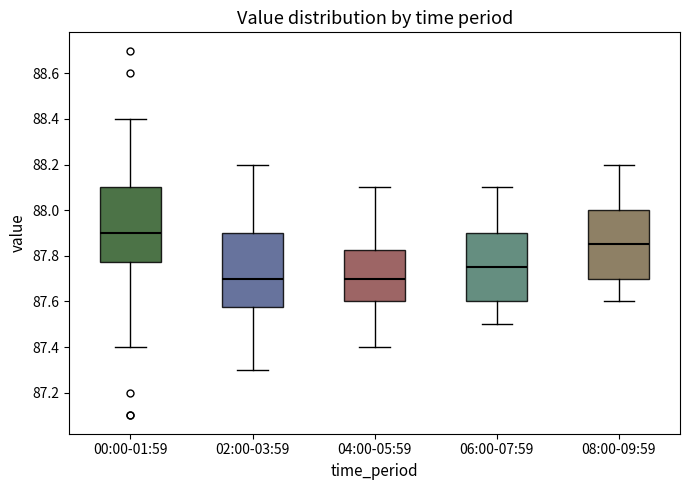

Where is the upper edge of the box for 02:00-03:59 on the y-axis? The values are not printed on the chart, so give them approximately, as read against the axis.

87.90